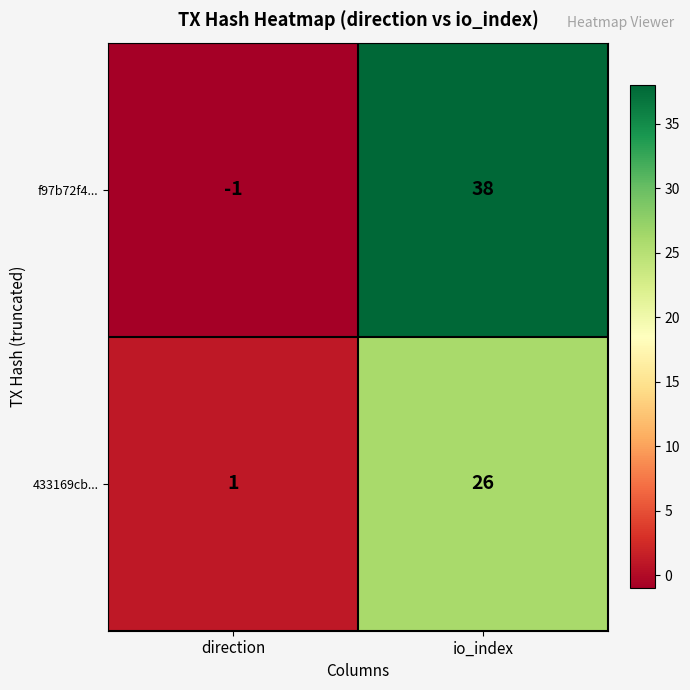

What is the total value across all series at io_index?

64